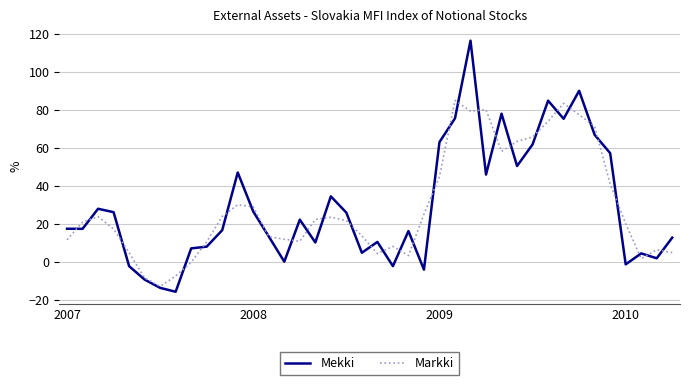

In Markki, how many points are lower than both neighbors (excluding endpoints)?

7